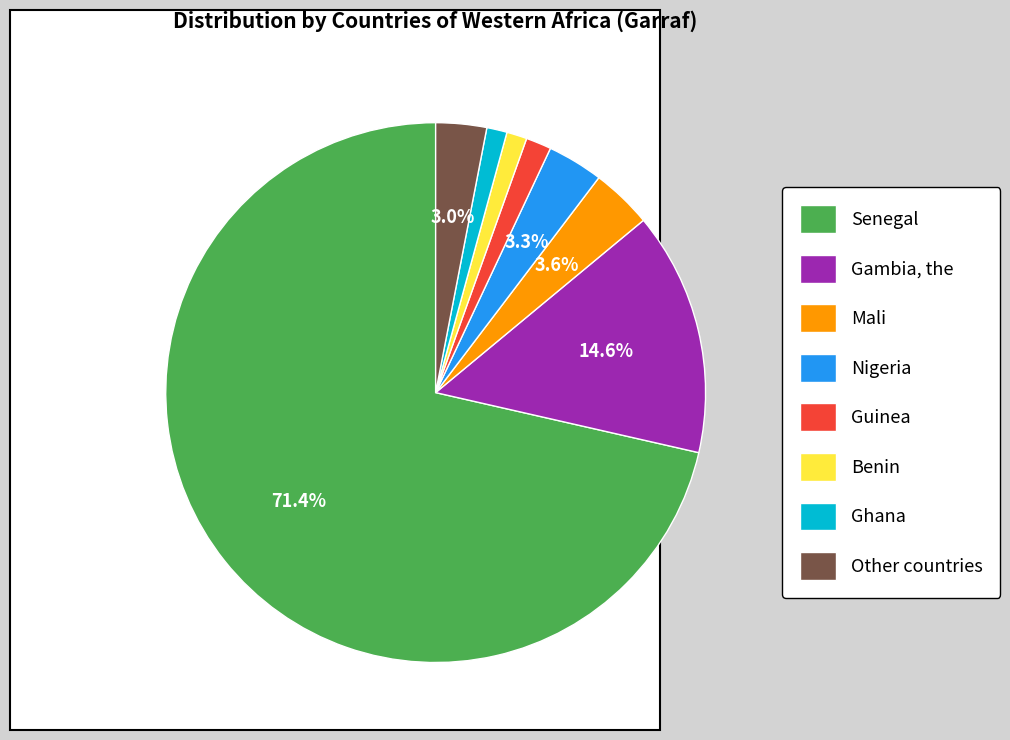

What percentage is the Mali slice, to the nearest percent?

4%